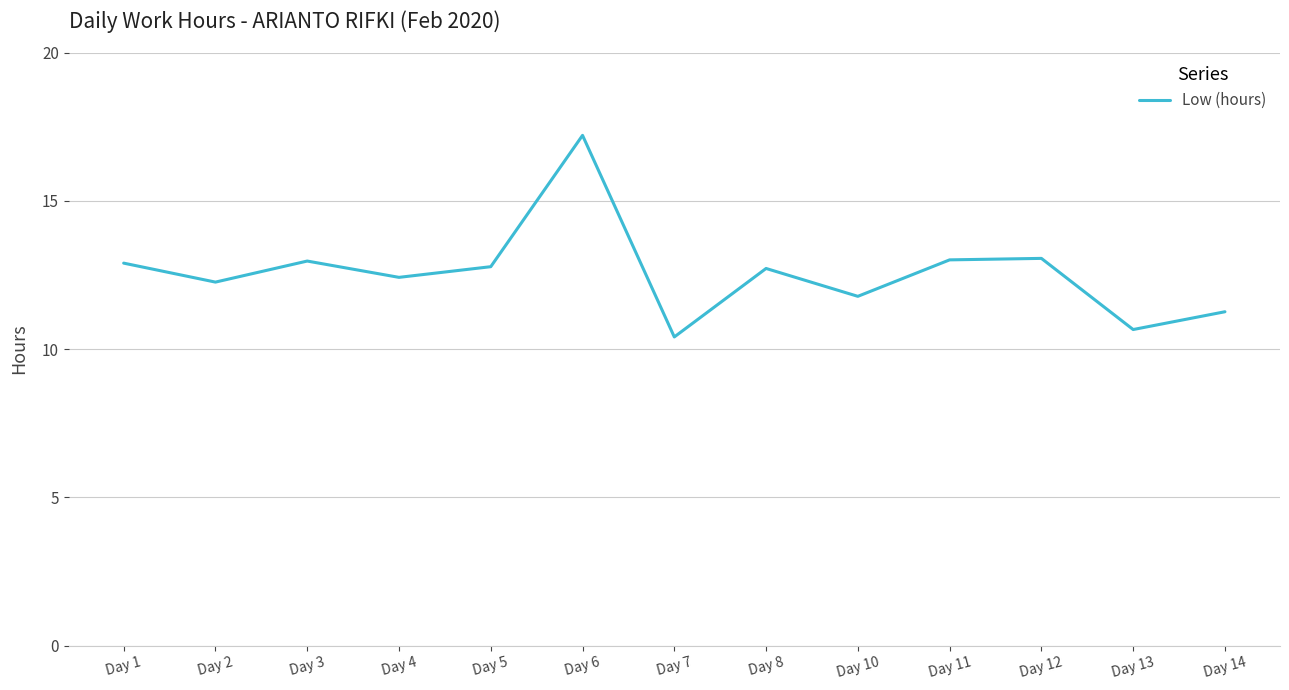

The value at Day 10 is 11.8. True or false?

True